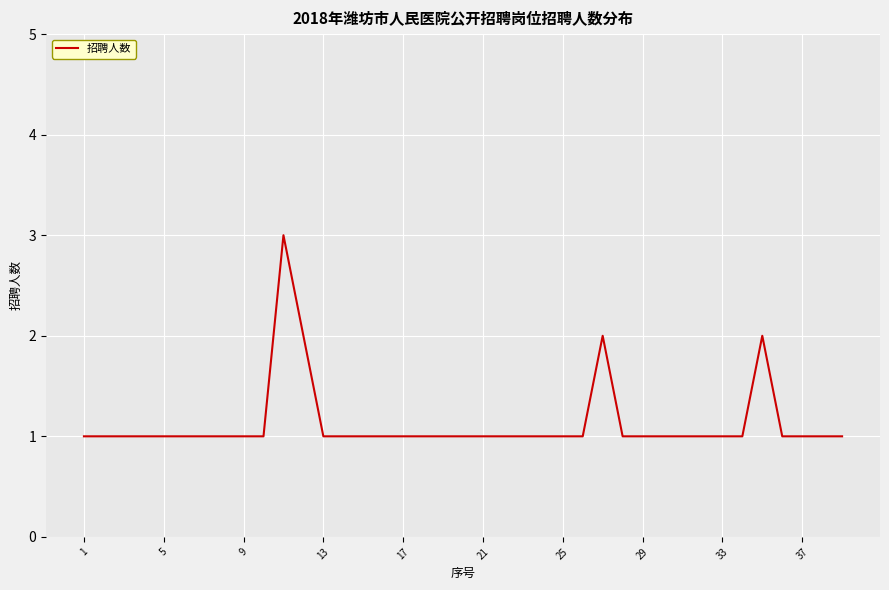

Is this an area chart (filled region under the line)?

No